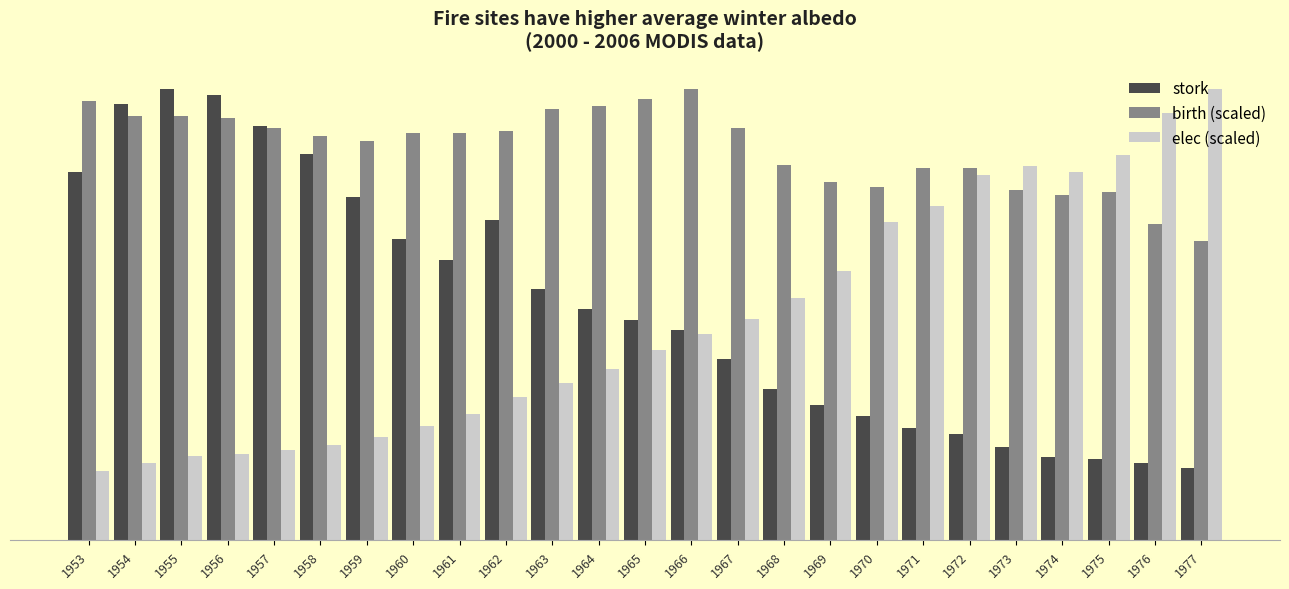

Where does the birth (scaled) series first go above 195?

1953